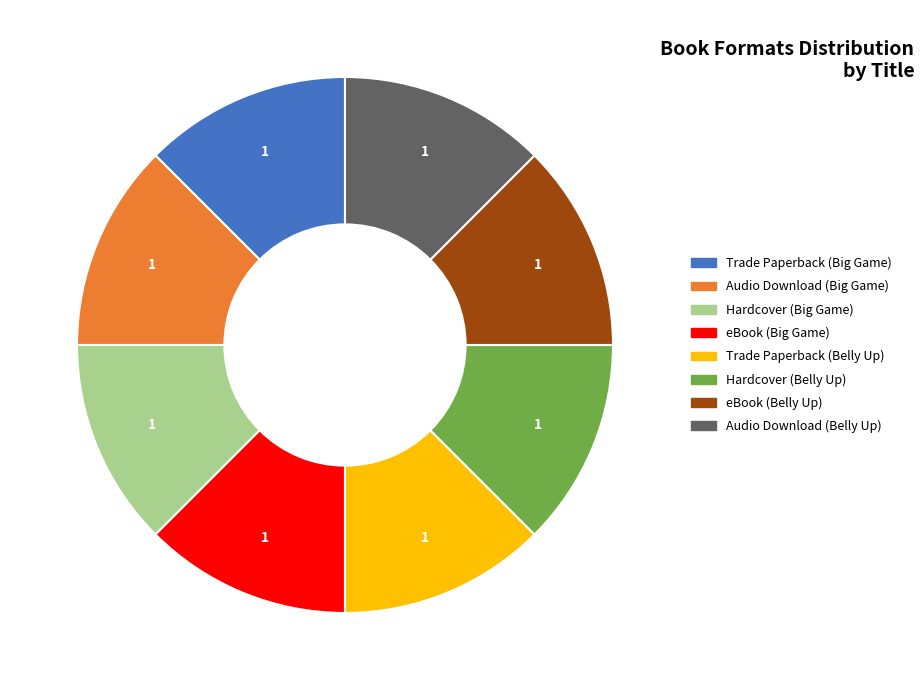

Is Hardcover (Big Game) the majority of the pie?

No